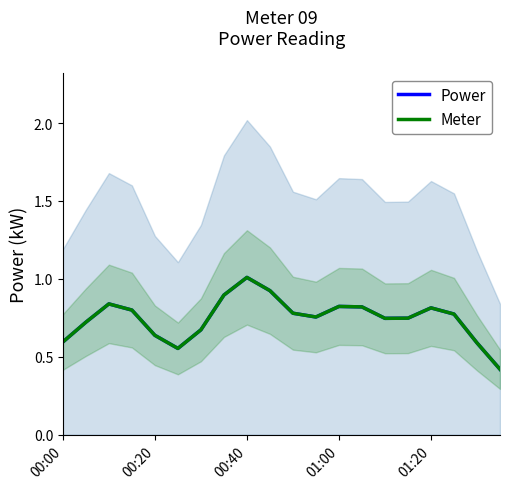

True or false: Meter has more than 2 points higher than both neighbors.

True